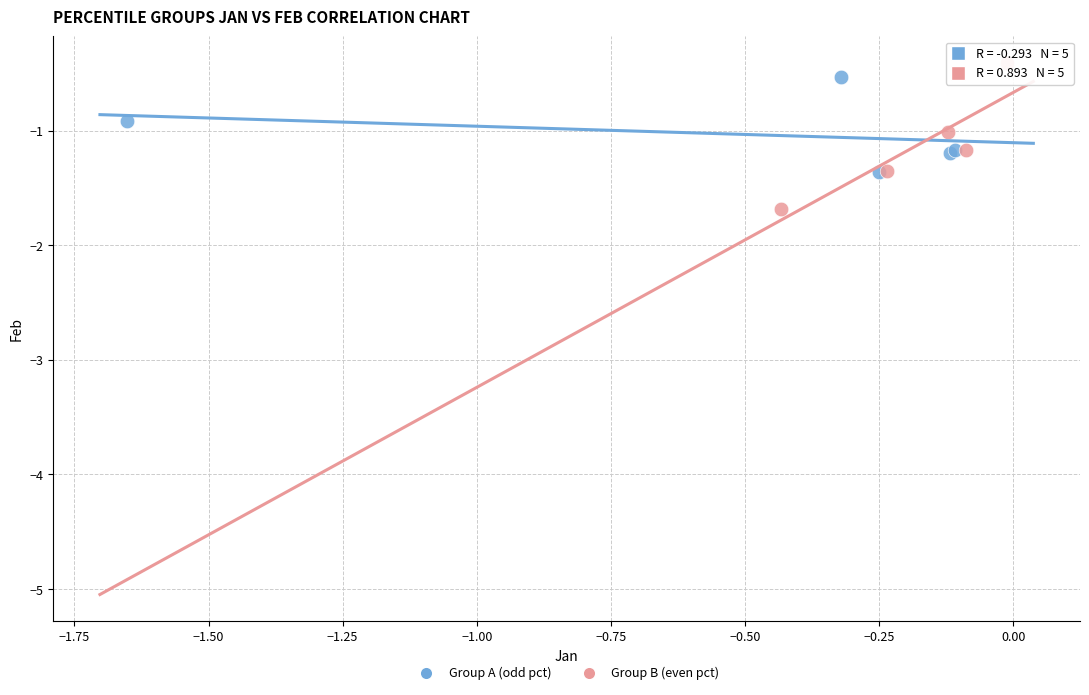

Which series has the largest Y range (max minus min)?

Group B (even pct)